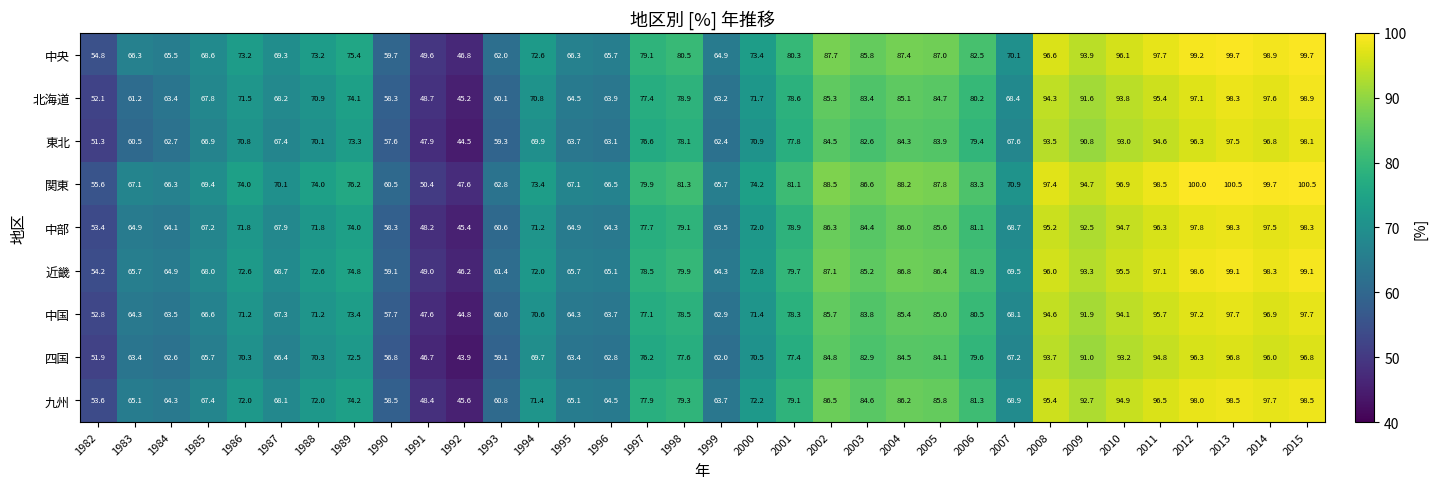

What is the maximum value shown in the chart?

100.5